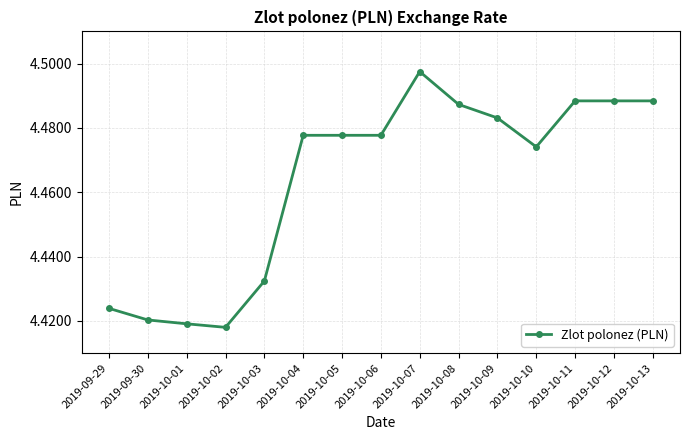

How many lines are shown in the chart?

1